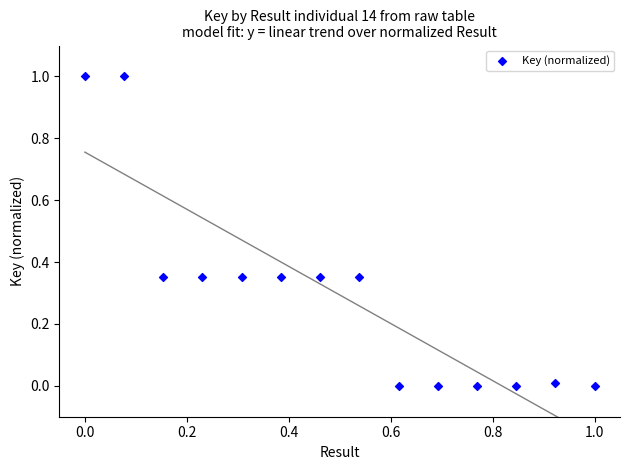

What is the range of Y values (max minus min)?

1.0